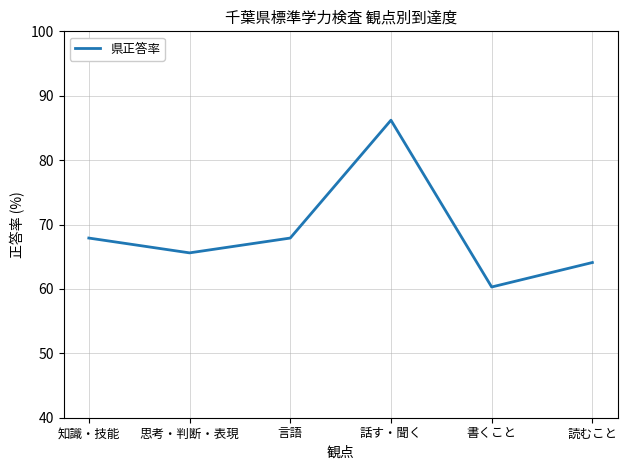

Approximately how many times larger is the value at 書くこと compared to 思考・判断・表現?

0.9